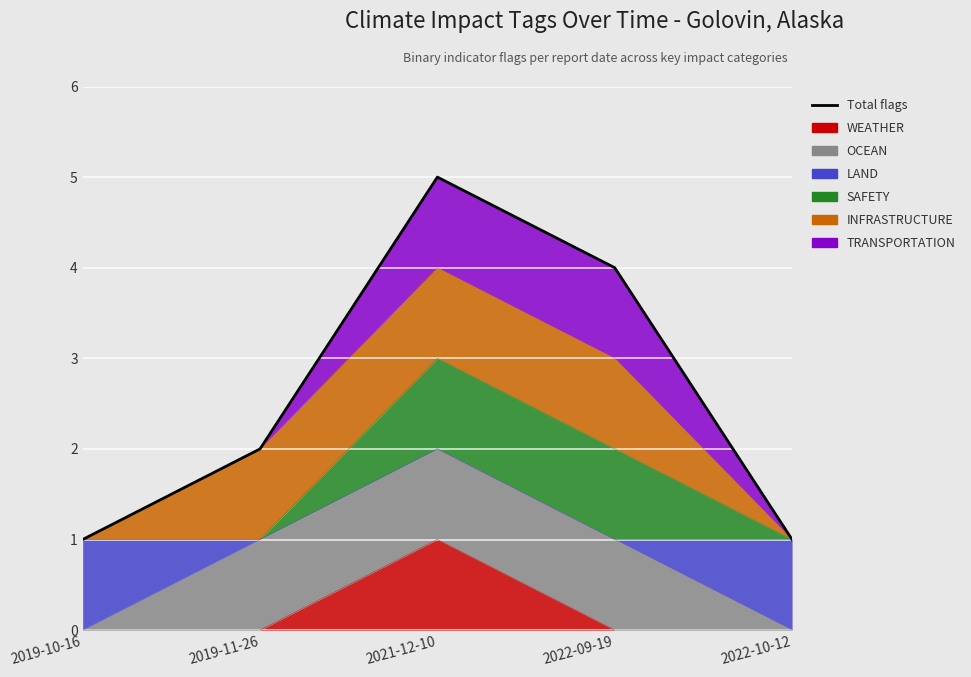

What is the sum of all values?

13